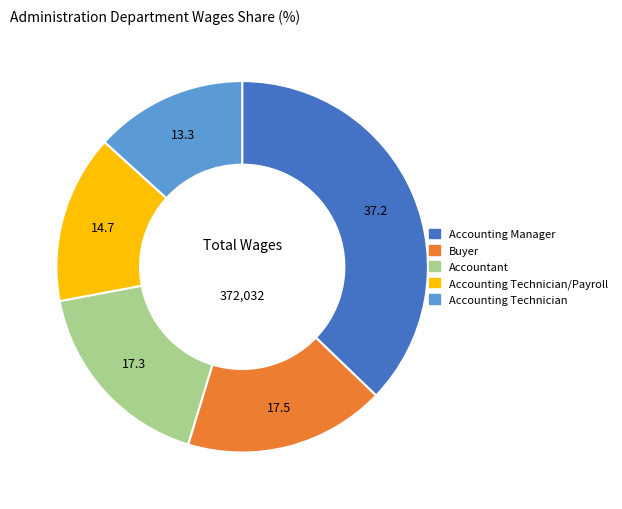

Is there any slice that represents more than half of the pie?

No